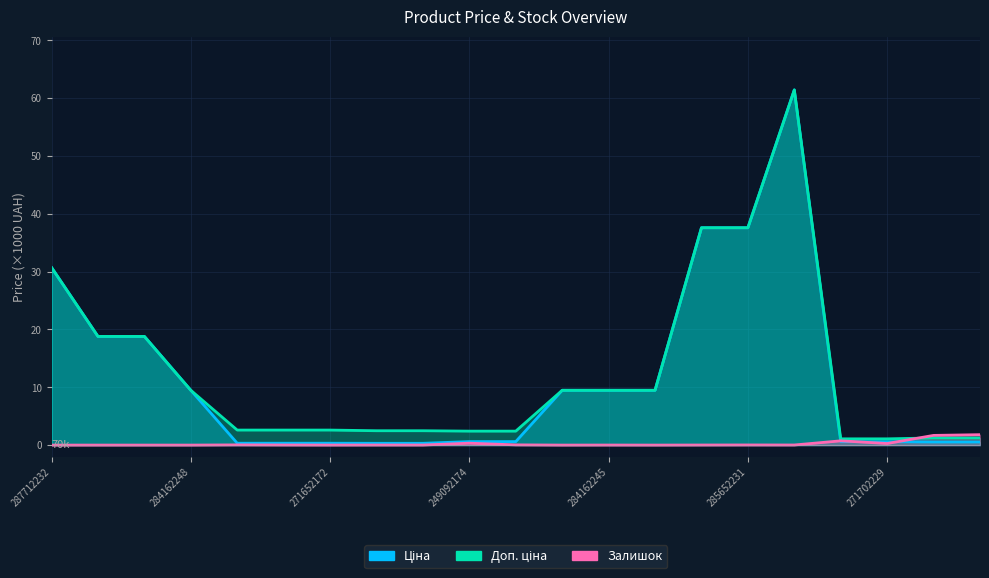

Does the chart have visible grid lines?

Yes